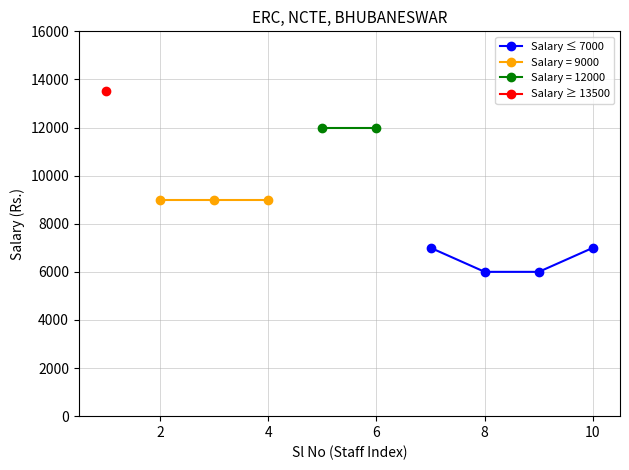

How many data points are less than 7000?

2